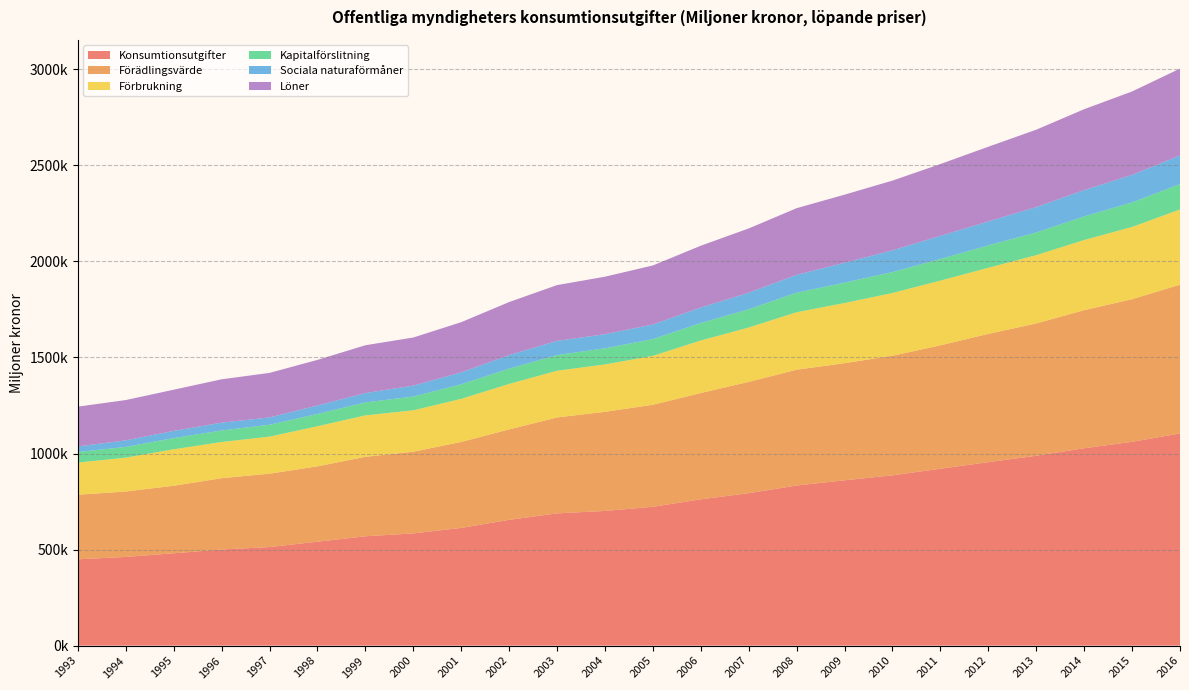

Reading left to right, extract all data points from this chart.

Konsumtionsutgifter: 449234.0	461681.0	480691.0	500199.0	513097.0	540897.0	569072.0	584074.0	612639.0	654658.0	688424.0	701020.0	722642.0	761555.0	793459.0	833365.0	860568.0	886372.0	920818.0	954911.0	988460.0	1027336.5	1060830.0	1104467.5
Förädlingsvärde: 336189.0	340571.0	351505.0	371326.0	381934.0	392294.0	413638.0	425171.0	447675.0	470981.0	499285.0	515960.0	531139.0	553440.0	579529.0	602881.0	609630.0	622716.0	642277.0	667927.0	688594.0	718850.2	742561.5	774272.7
Förbrukning: 167259.0	176245.0	189829.0	188289.0	192908.0	208737.0	215718.0	215784.0	224215.0	236649.0	243109.0	246671.0	254548.0	273414.0	282906.0	299221.0	313160.0	326546.0	336933.0	343890.0	355440.0	365265.5	375950.0	391402.3
Kapitalförslitning: 54885.0	55931.0	58173.0	60109.0	61846.0	64130.0	67597.0	71565.0	75902.0	79522.0	81505.0	84023.0	87294.0	90886.0	95223.0	101565.0	106137.0	109021.0	112553.0	116838.0	118183.0	122875.7	127631.5	132653.7
Sociala naturaförmåner: 29369.0	34067.0	37602.0	40737.0	38178.0	44012.0	48653.0	56918.0	61926.0	70578.0	74309.0	73303.0	76137.0	80752.0	86094.0	92945.0	103485.0	113260.0	120366.0	124613.0	131954.0	137017.8	143553.8	148747.9
Löner: 207025.0	209891.0	214365.0	225648.0	231728.0	237292.0	248923.0	250309.0	261296.0	276120.0	290072.0	299376.0	307195.0	321673.0	334431.0	347131.0	354477.0	362751.0	373973.0	388726.0	402923.0	420899.5	434061.9	452186.5